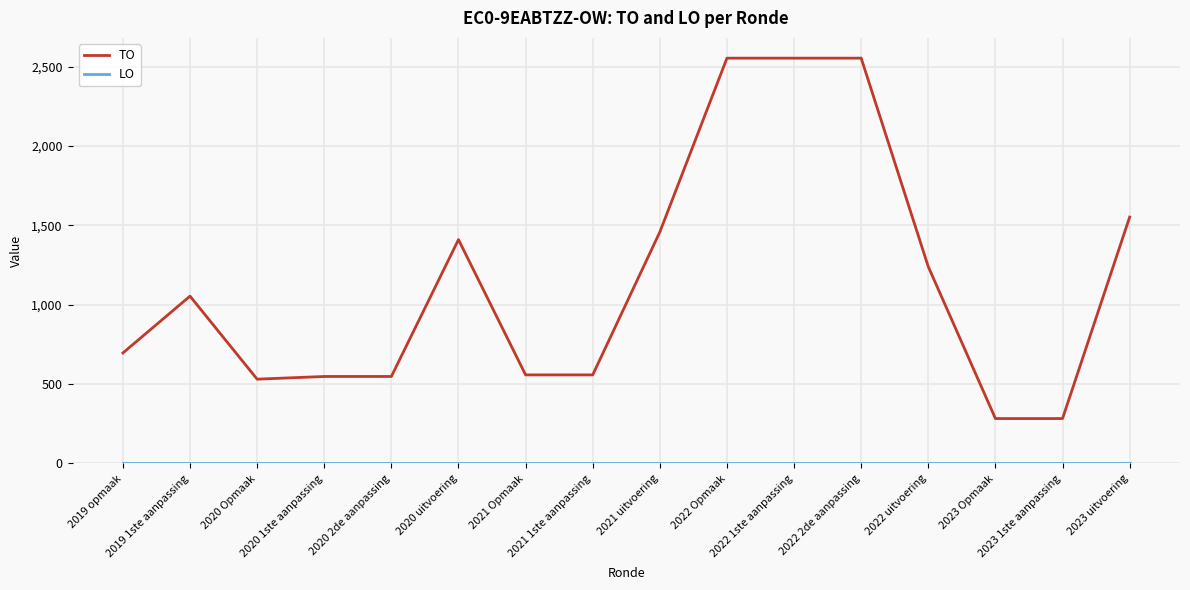

What is the minimum value for TO?

283